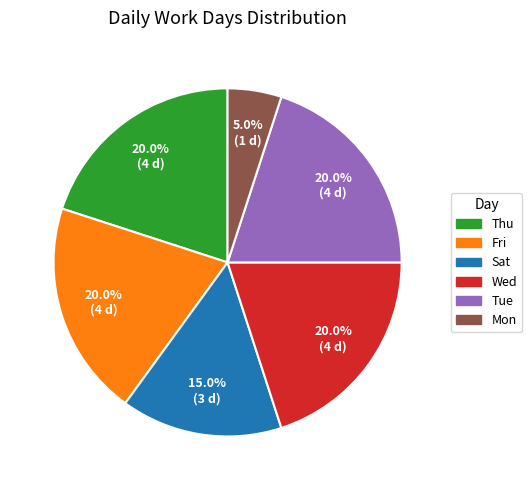

To the nearest percent, what portion does Wed represent?

20%